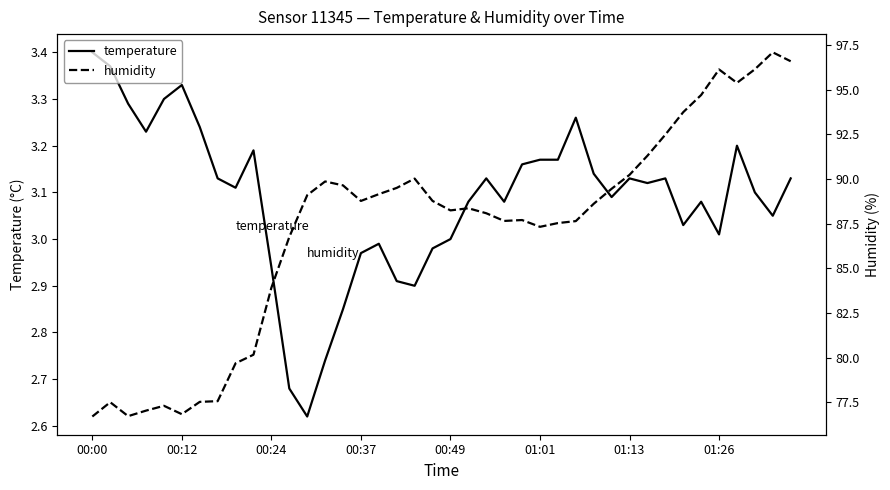

True or false: humidity and temperature cross at least once.

False